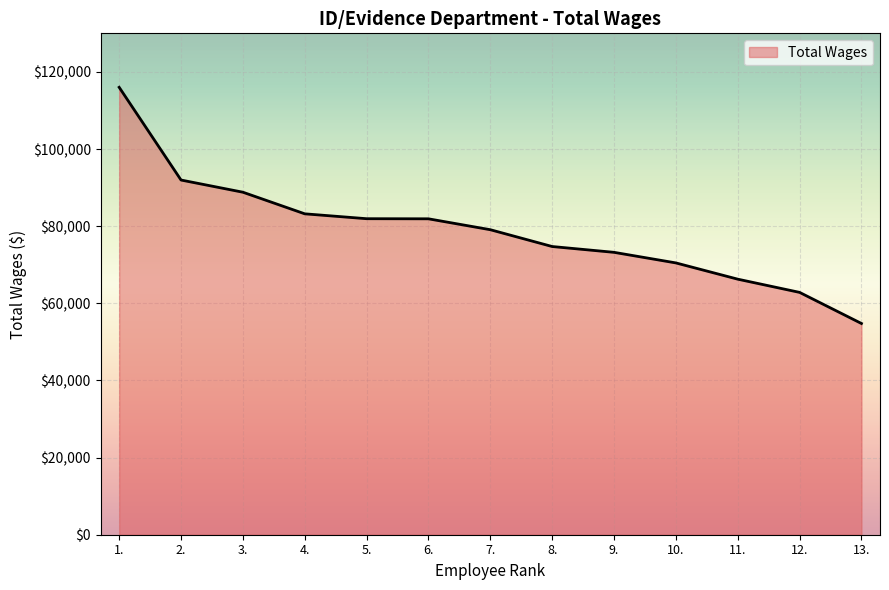

What is the difference between the values at 2. and 6.?

10055